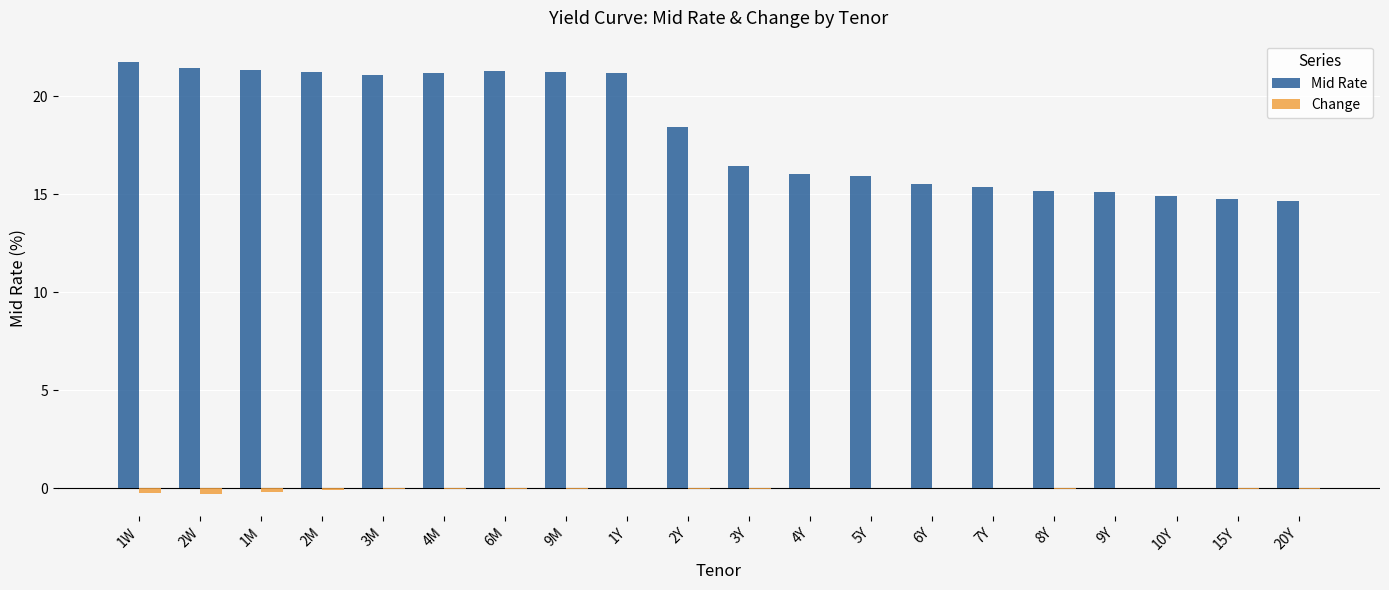

What is the maximum value for Mid Rate?

21.7